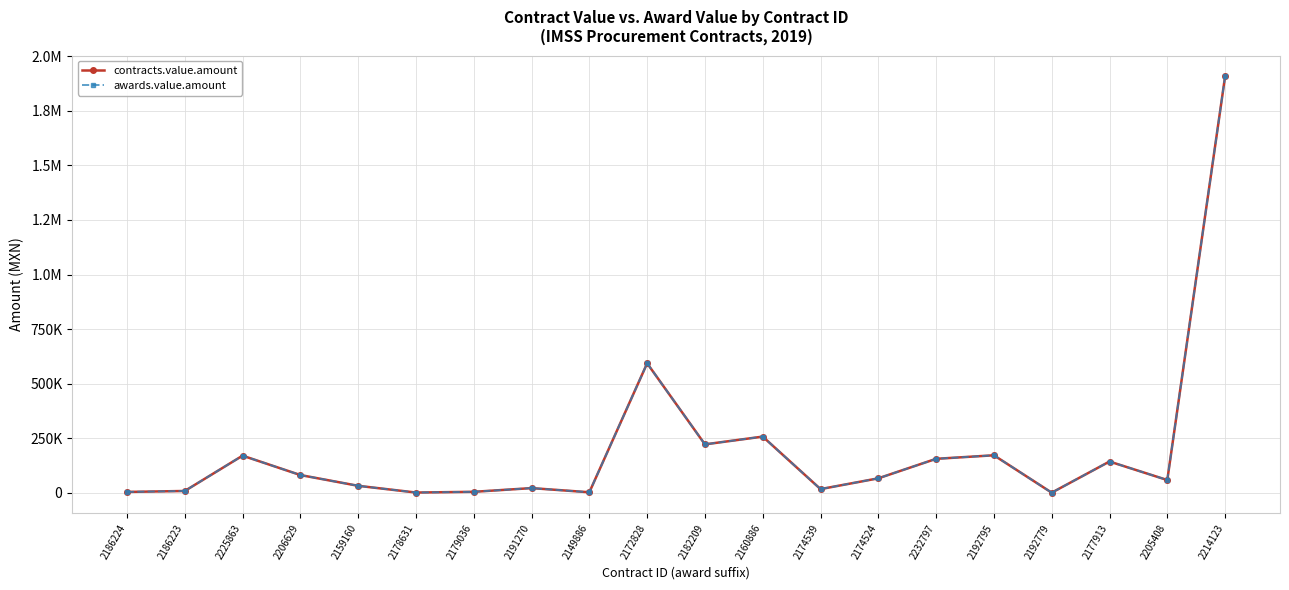

Does the chart have visible grid lines?

Yes